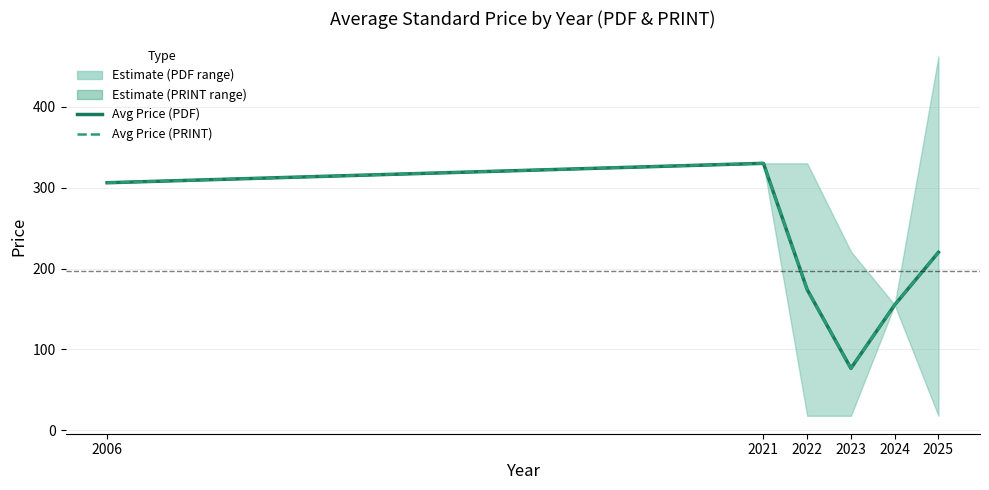

Which series has the widest spread of values?

Avg Price (PDF)